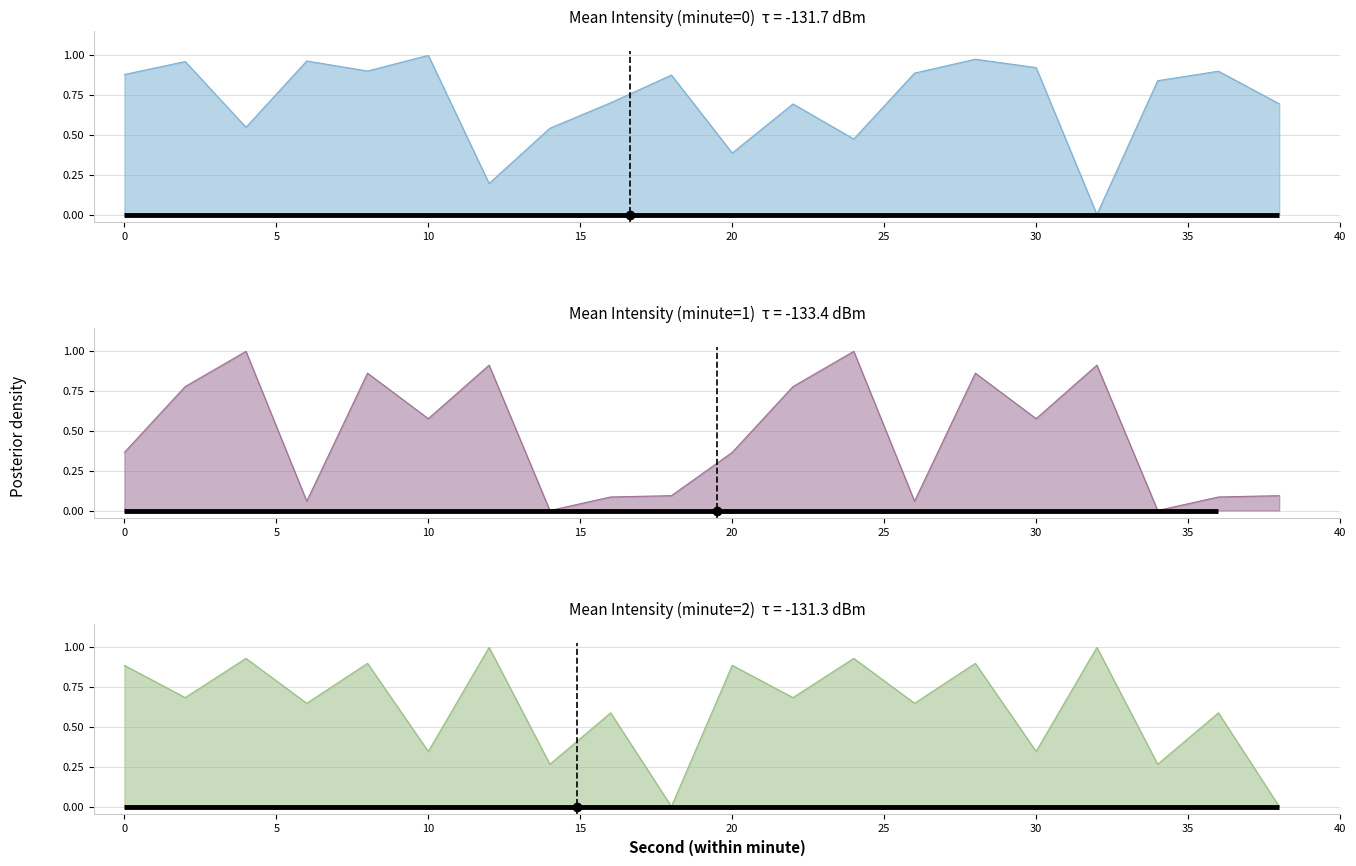

What is the difference between the second highest and minimum values in the Mean Intensity (minute=2) series?

1.0